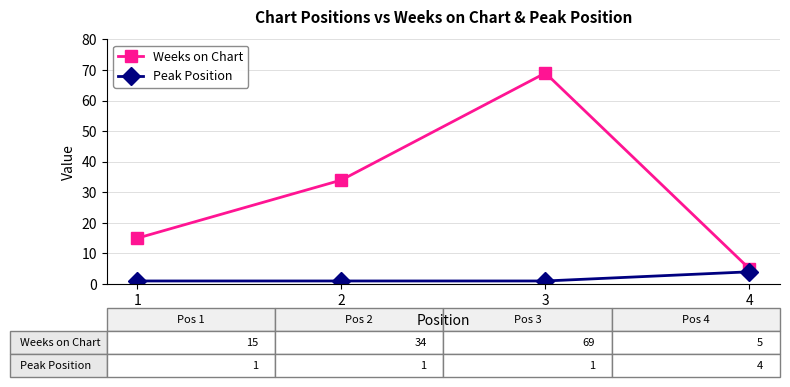

What is the difference between the highest and lowest values at 1?

14